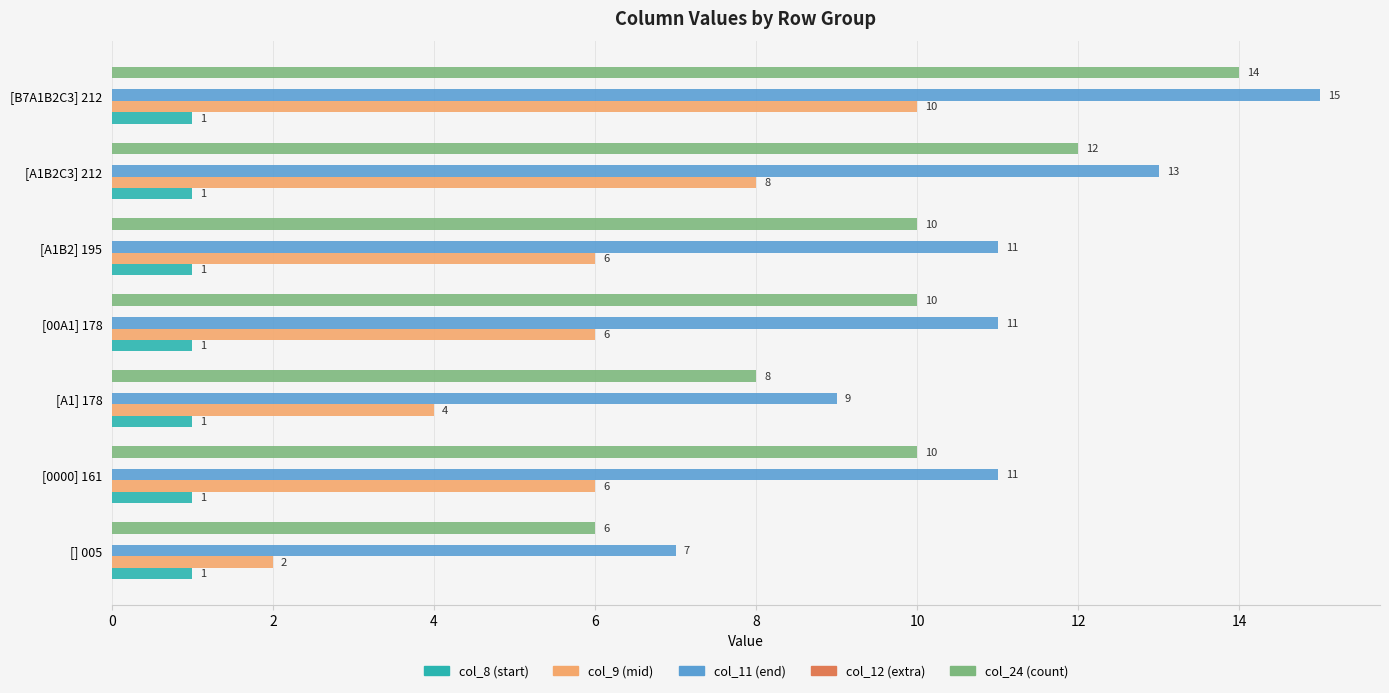

At [A1B2] 195, list the series in order from largest to smallest.

col_11 (end), col_24 (count), col_9 (mid), col_8 (start)